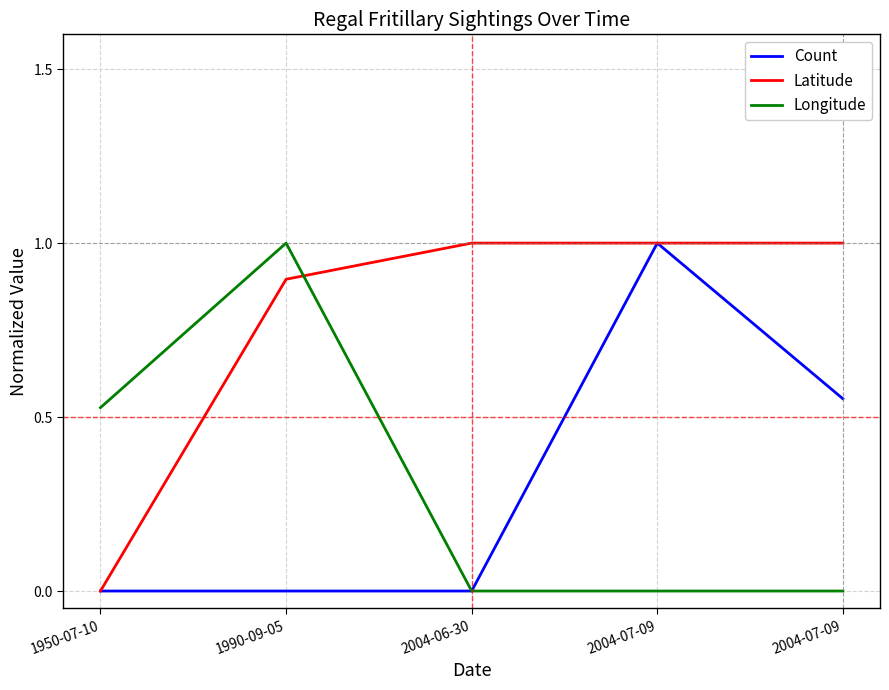

Reading right to left, what are all the values shown in this chart?

Count: 0.6	1.0	0.0	0.0	0.0
Latitude: 1.0	1.0	1.0	0.9	0.0
Longitude: 0.0	0.0	0.0	1.0	0.5